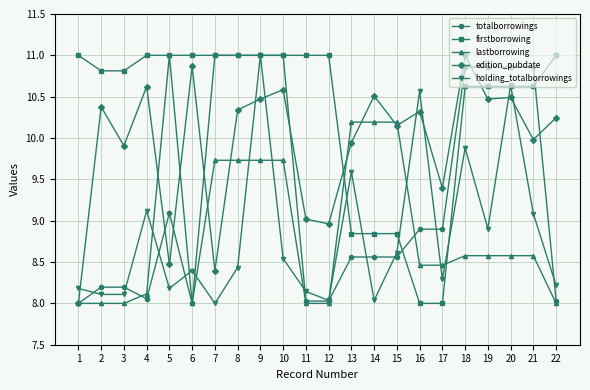

Rank the series at 17 from lowest to highest value.

firstborrowing, holding_totalborrowings, lastborrowing, totalborrowings, edition_pubdate